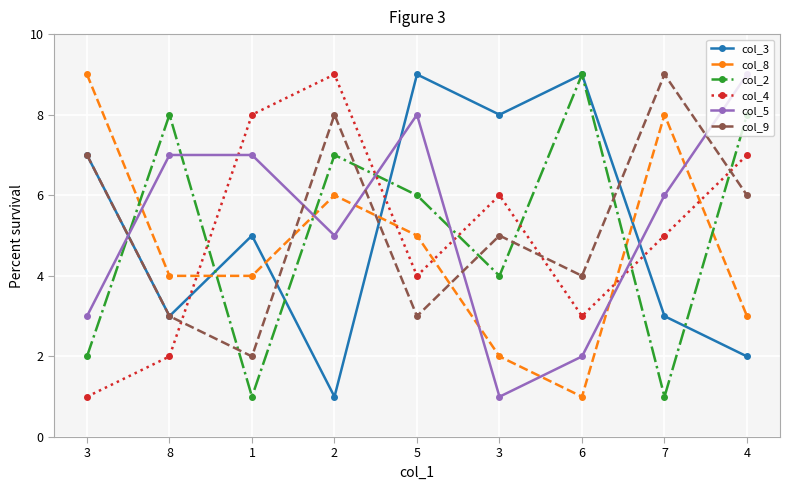

Does the chart display data point markers on the line(s)?

Yes